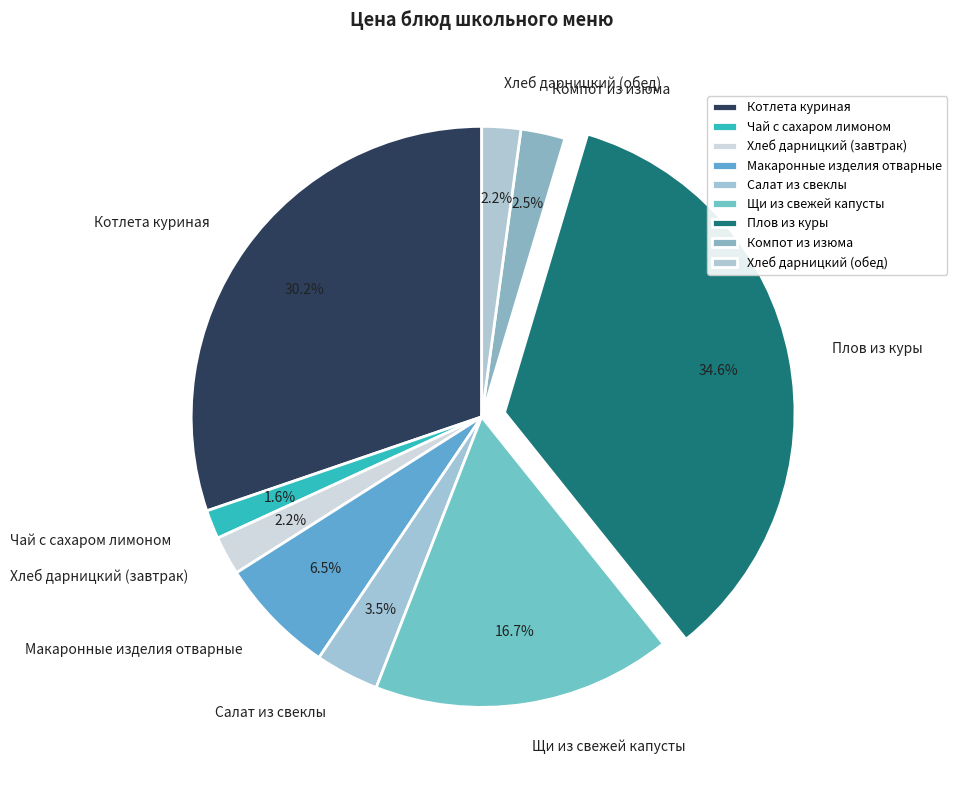

Approximately how many times larger is the value at Котлета куриная compared to Макаронные изделия отварные?

4.6